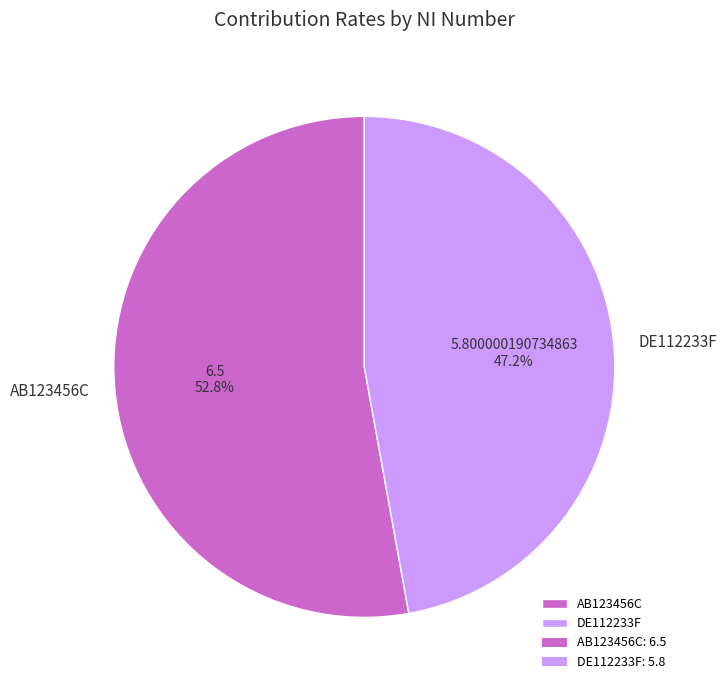

To the nearest percent, what is the difference between the AB123456C and DE112233F slice percentages?

6%